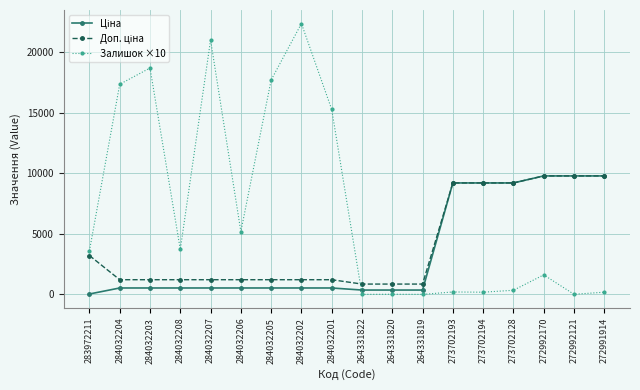

How many series are shown in this chart?

3